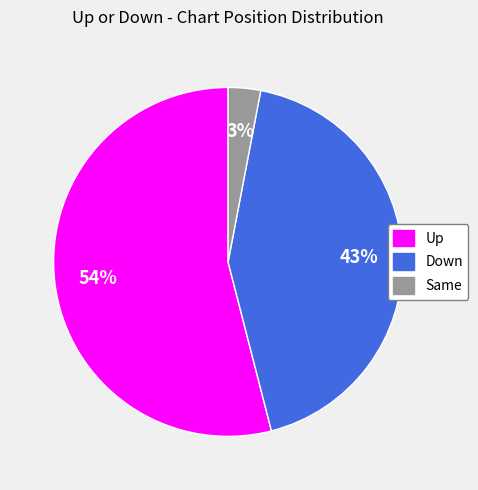

True or false: Up accounts for 54% of the total.

True